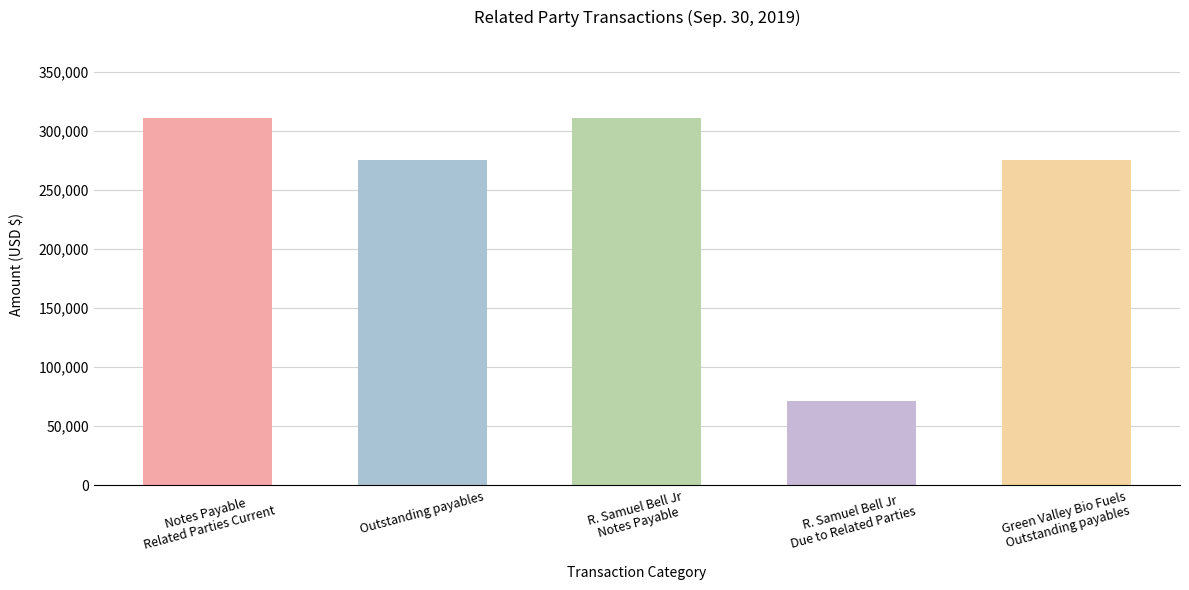

What is the difference between the values at R. Samuel Bell Jr
Notes Payable and Green Valley Bio Fuels
Outstanding payables?

36286